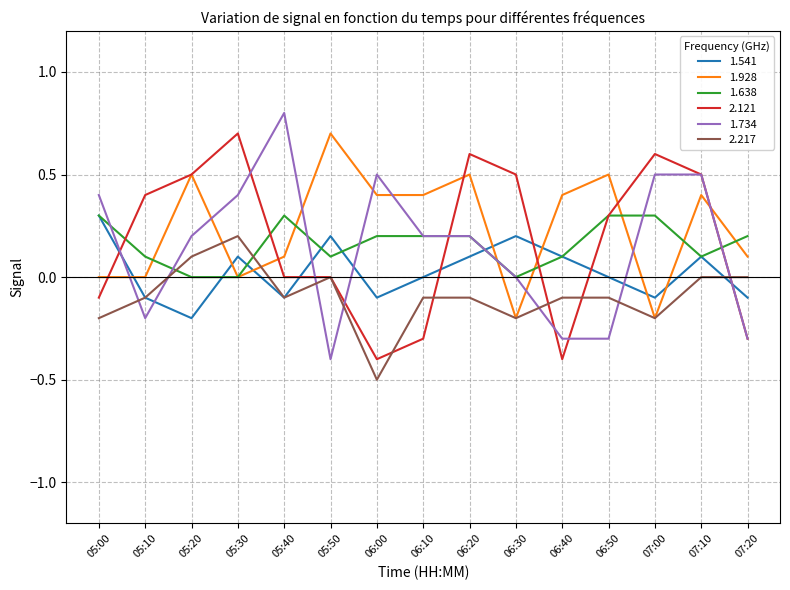

At which category does the chart reach its peak across all series?

05:40